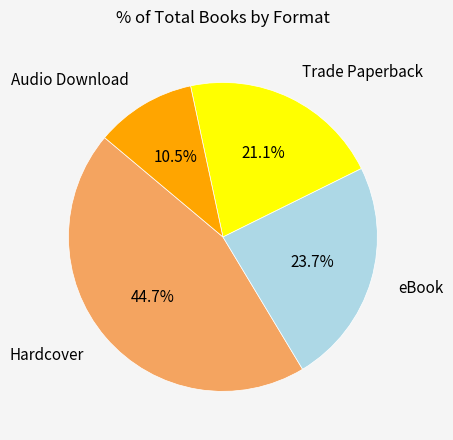

Does Trade Paperback represent more than half of the total?

No